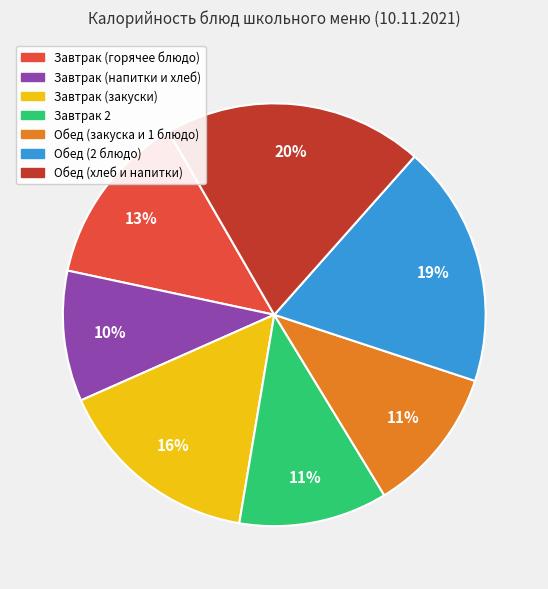

Is there any slice that represents more than half of the pie?

No